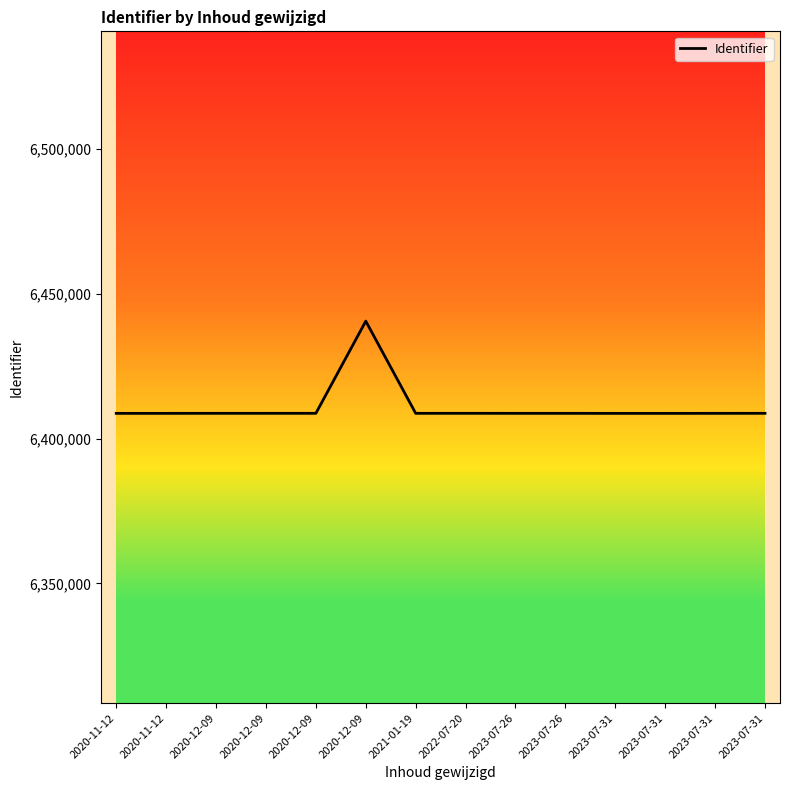

What is the greatest value displayed?

6440525